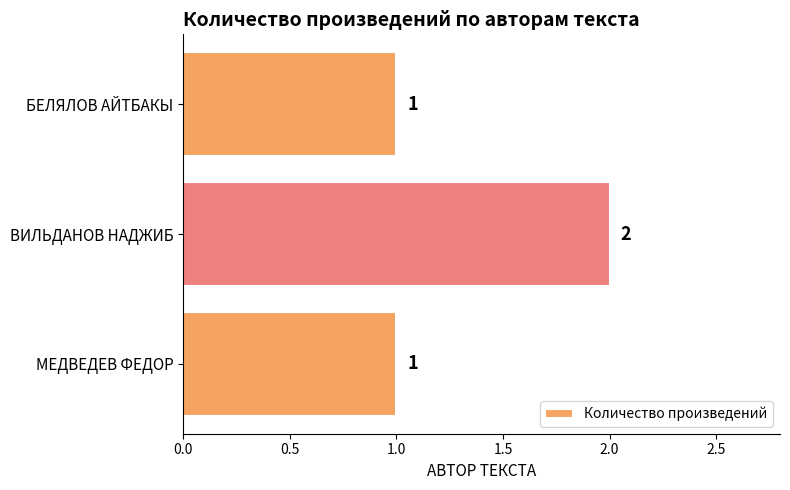

What is the average value?

1